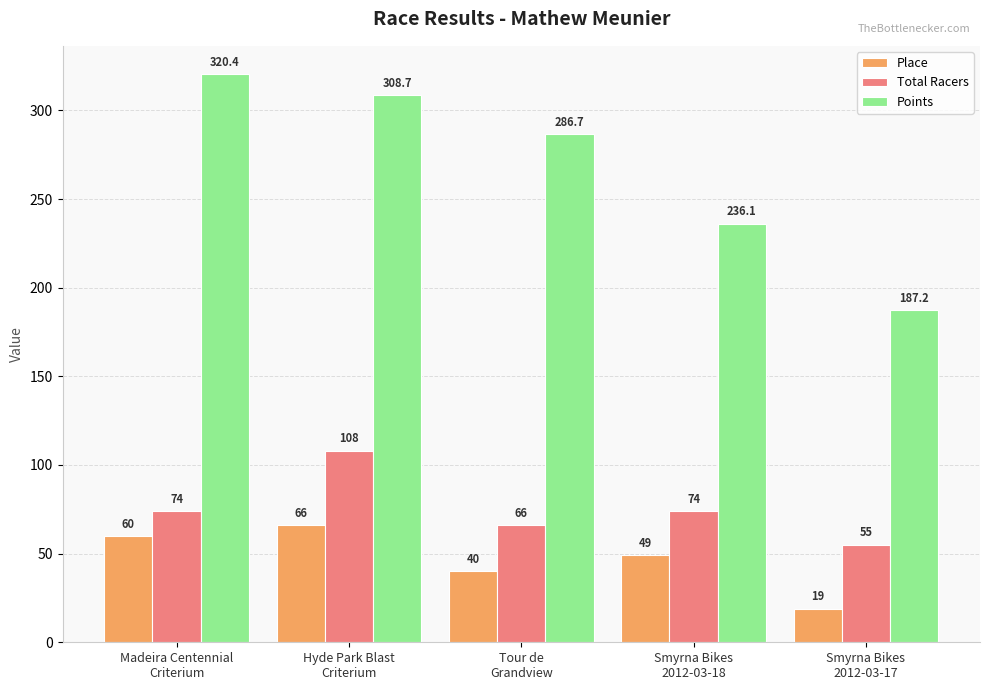

What is the value of the Place bar at the 3rd from the left?

40.0